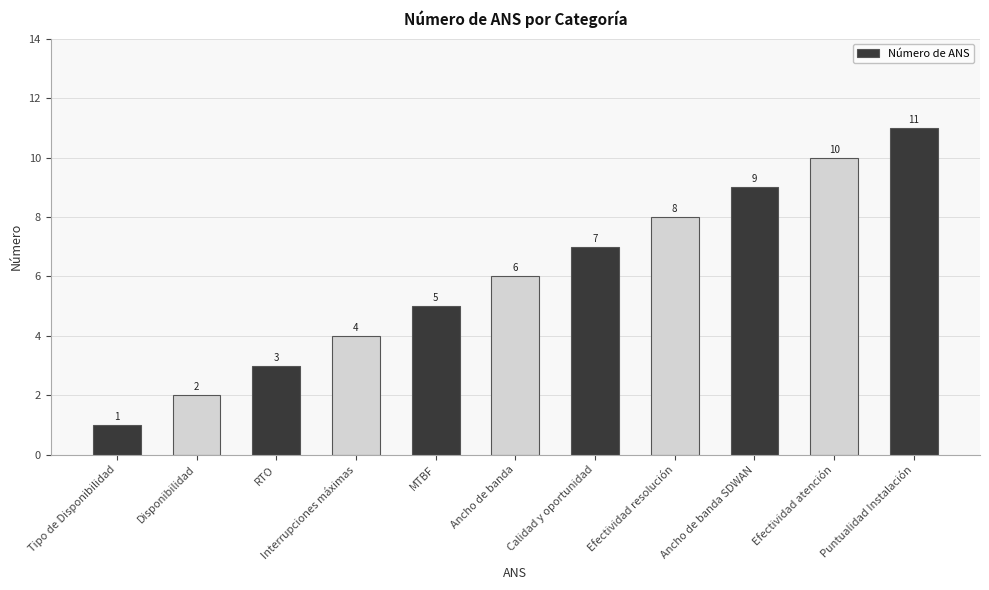

The chart shows a value of 2 at Disponibilidad. True or false?

True